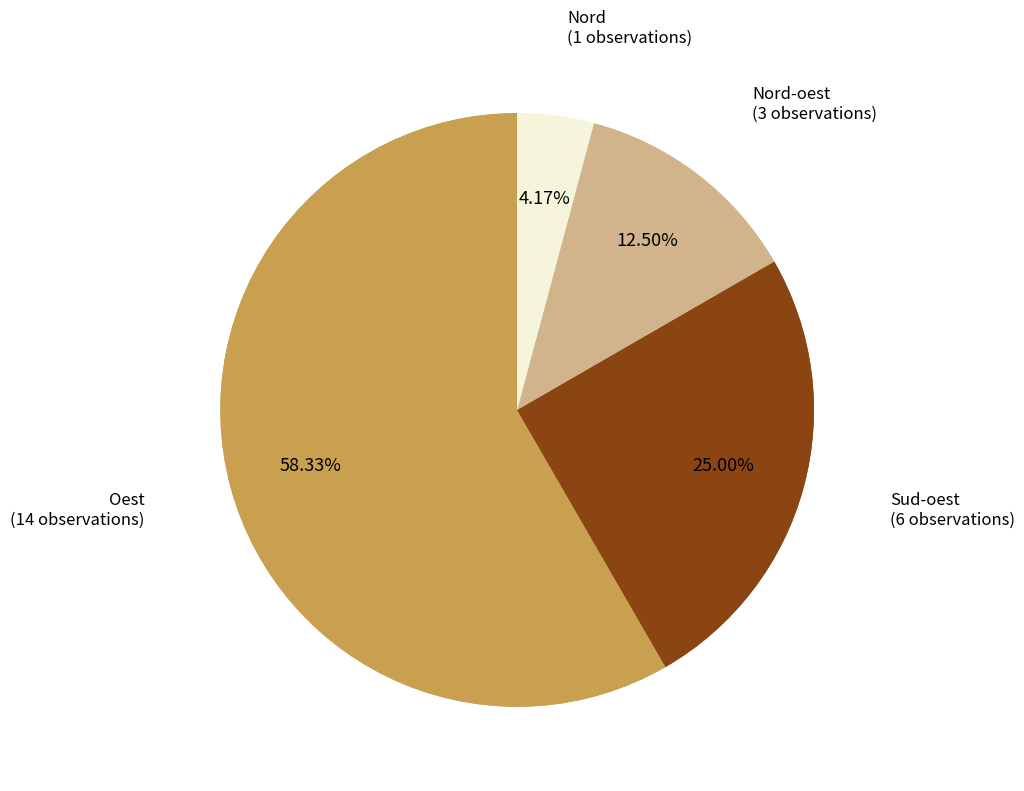

Does Oest account for over 50% of the chart?

Yes